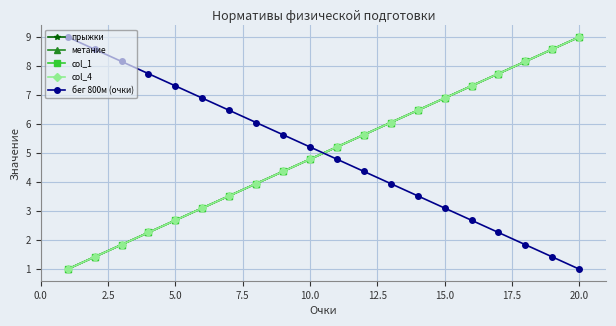

Reading right to left, what are all the values shown in this chart?

прыжки: 9.0	8.6	8.2	7.7	7.3	6.9	6.5	6.1	5.6	5.2	4.8	4.4	3.9	3.5	3.1	2.7	2.3	1.8	1.4	1.0
метание: 9.0	8.6	8.2	7.7	7.3	6.9	6.5	6.1	5.6	5.2	4.8	4.4	3.9	3.5	3.1	2.7	2.3	1.8	1.4	1.0
col_1: 9.0	8.6	8.2	7.7	7.3	6.9	6.5	6.1	5.6	5.2	4.8	4.4	3.9	3.5	3.1	2.7	2.3	1.8	1.4	1.0
col_4: 9.0	8.6	8.2	7.7	7.3	6.9	6.5	6.1	5.6	5.2	4.8	4.4	3.9	3.5	3.1	2.7	2.3	1.8	1.4	1.0
бег 800м (очки): 1.0	1.4	1.8	2.3	2.7	3.1	3.5	3.9	4.4	4.8	5.2	5.6	6.1	6.5	6.9	7.3	7.7	8.2	8.6	9.0